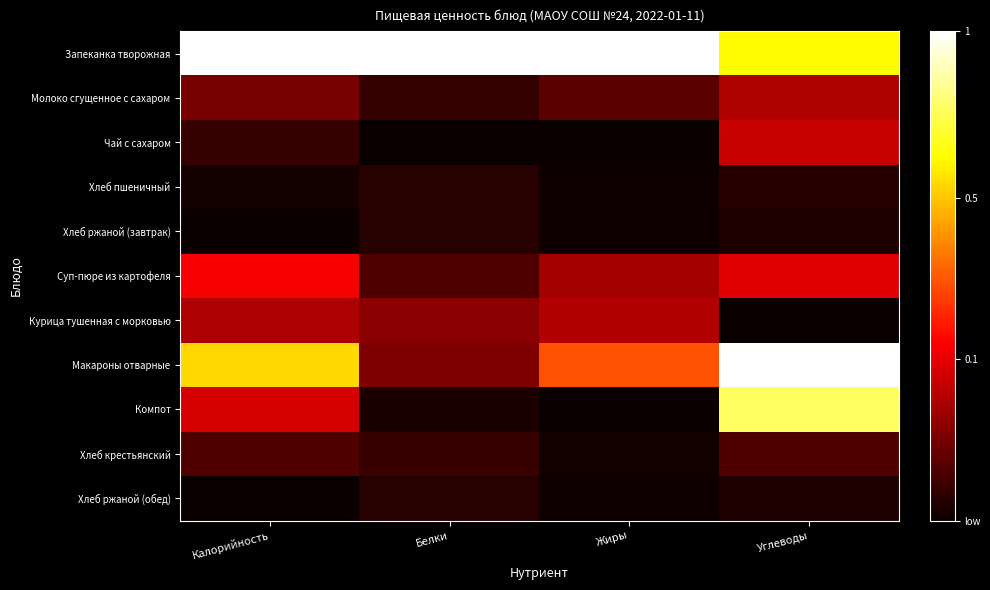

At Жиры, list the series in order from smallest to largest.

Чай с сахаром, Компот, Хлеб пшеничный, Хлеб ржаной (завтрак), Хлеб ржаной (обед), Хлеб крестьянский, Молоко сгущенное с сахаром, Суп-пюре из картофеля, Курица тушенная с морковью, Макароны отварные, Запеканка творожная